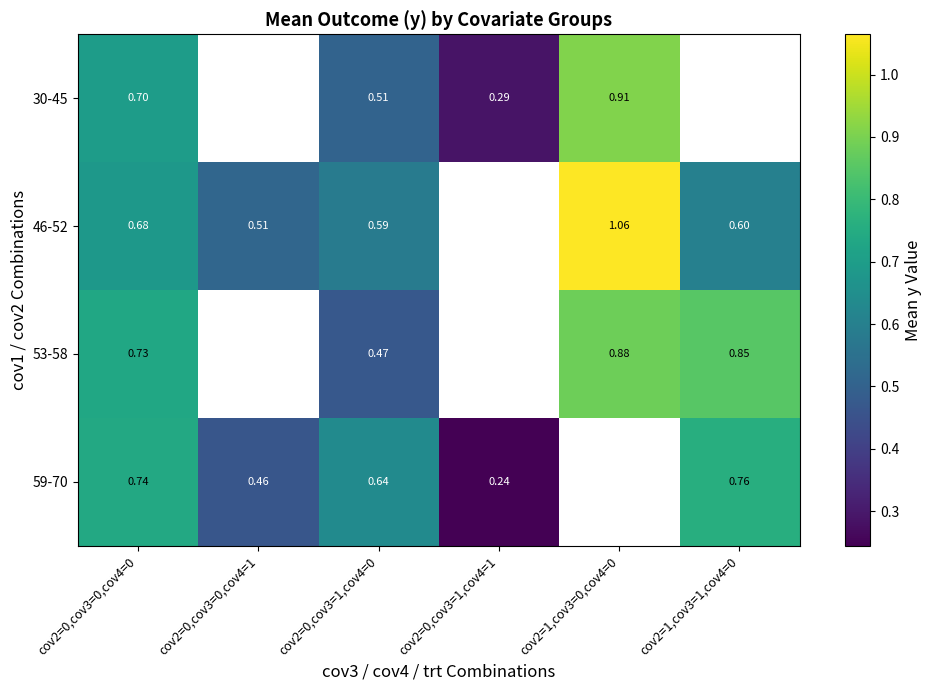

Is the value of 30-45 at cov2=0,cov3=1,cov4=0 greater than the value of 59-70 at cov2=0,cov3=0,cov4=0?

No